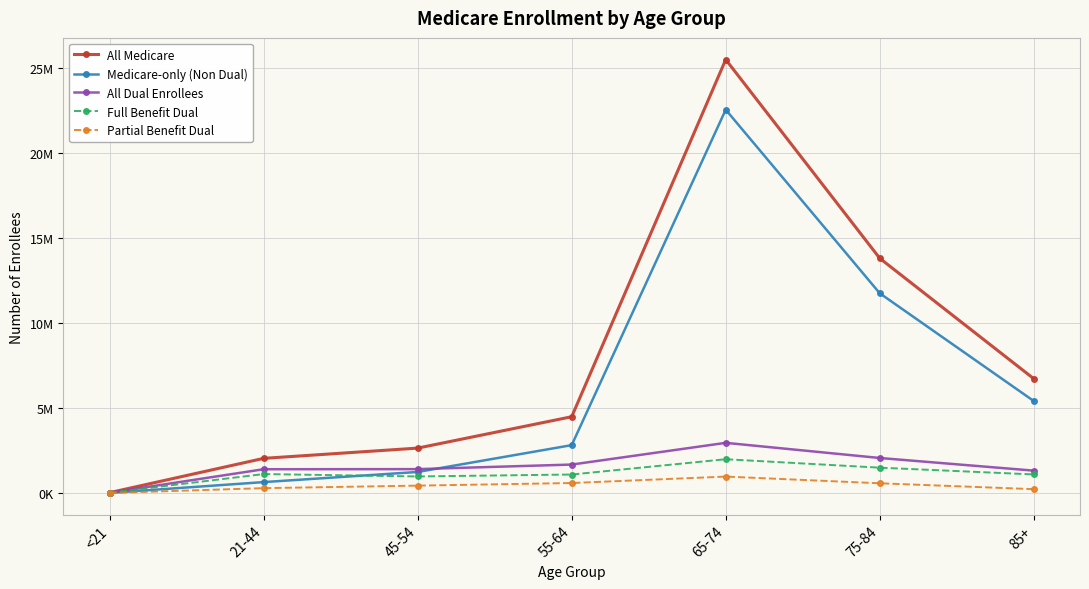

Is this an area chart (filled region under the line)?

No